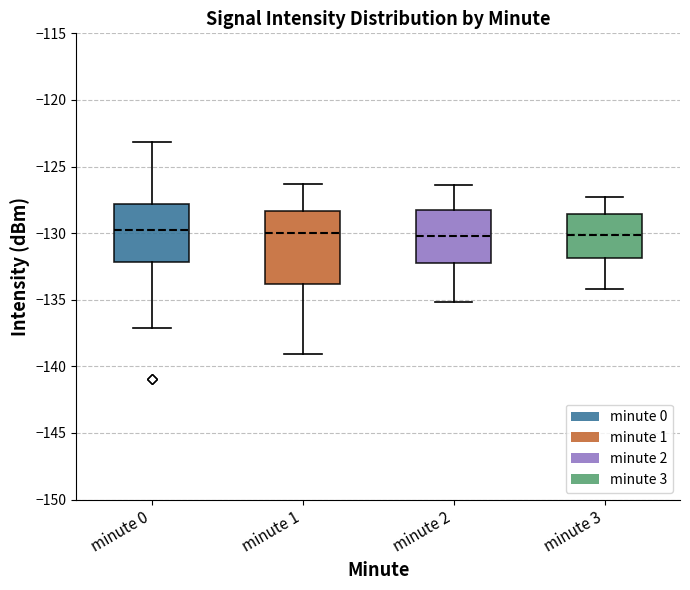

Where is the lower edge of the box for minute 0 on the y-axis? The values are not printed on the chart, so give them approximately, as read against the axis.

-132.0